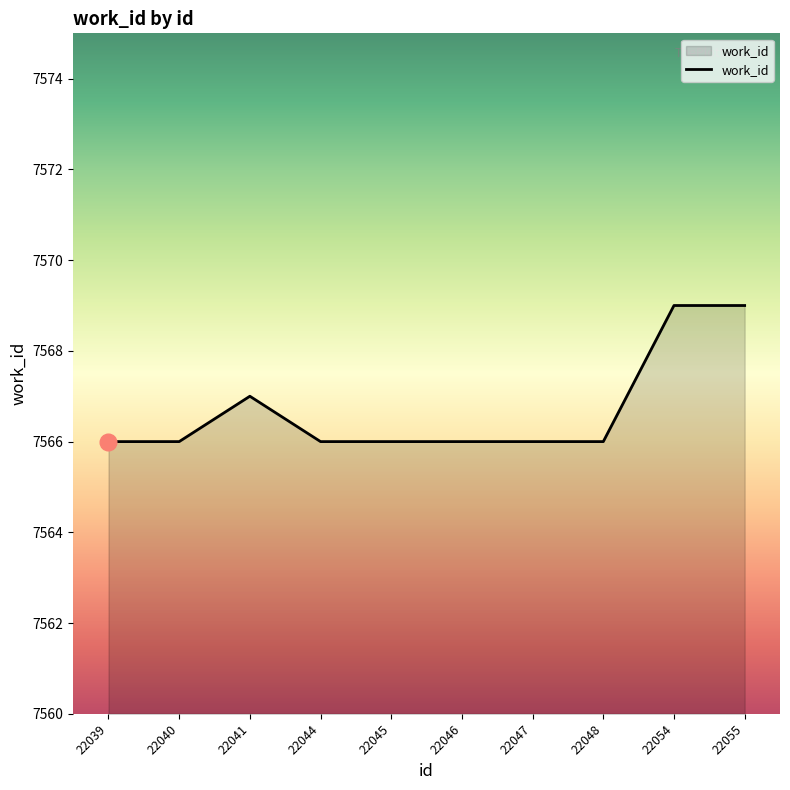

What is the maximum value shown in the chart?

7569